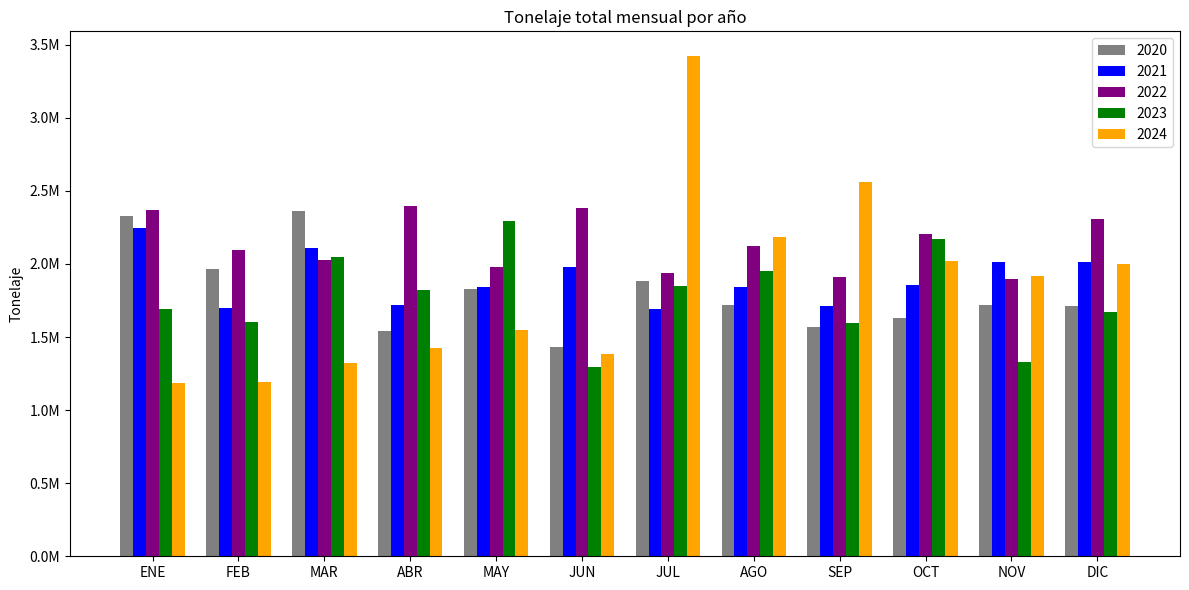

What is the value of the 2023 bar at the 8th from the left?

1952364.1